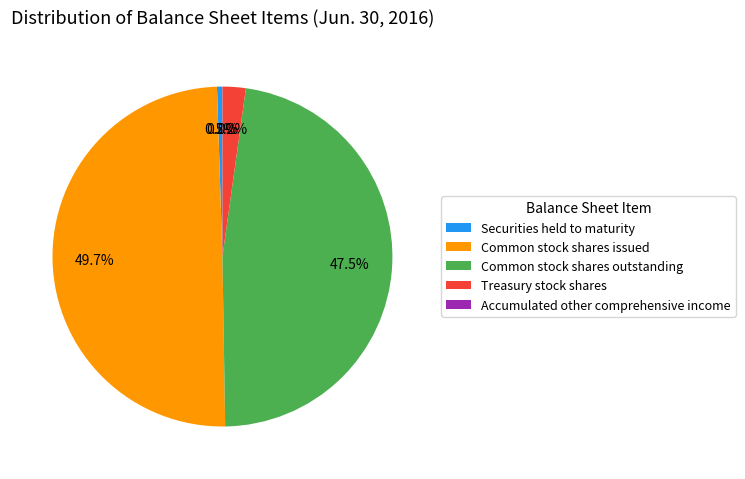

Does Securities held to maturity account for over 50% of the chart?

No